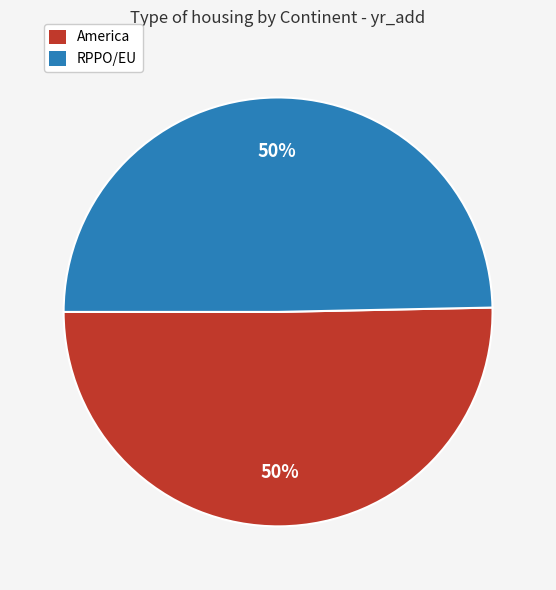

Approximately how many times larger is the value at America compared to RPPO/EU?

1.0